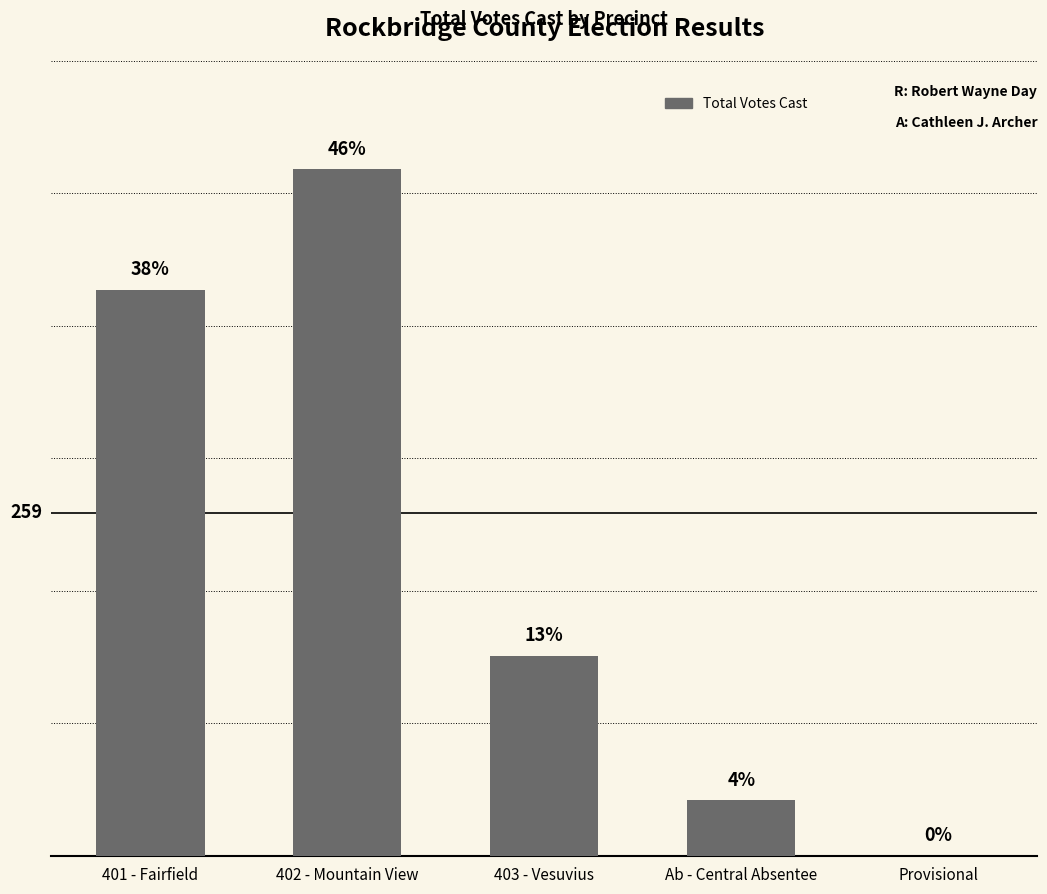

Reading left to right, transcribe all the data shown in this chart.

427	518	151	42	0